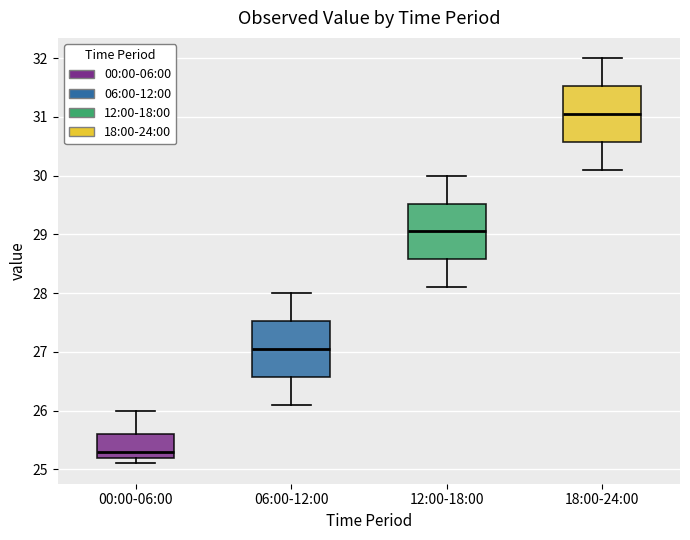

Reading left to right, read every box against the y-axis: the position of its median line, the range the box covers, and the ends of its whiskers. The values are not printed on the chart, so give them approximately, as read against the axis.

00:00-06:00: median 25.3, box 25.2 to 25.6, whiskers 25.1 to 26.0
06:00-12:00: median 27.1, box 26.6 to 27.5, whiskers 26.1 to 28.0
12:00-18:00: median 29.1, box 28.6 to 29.5, whiskers 28.1 to 30.0
18:00-24:00: median 31.1, box 30.6 to 31.5, whiskers 30.1 to 32.0